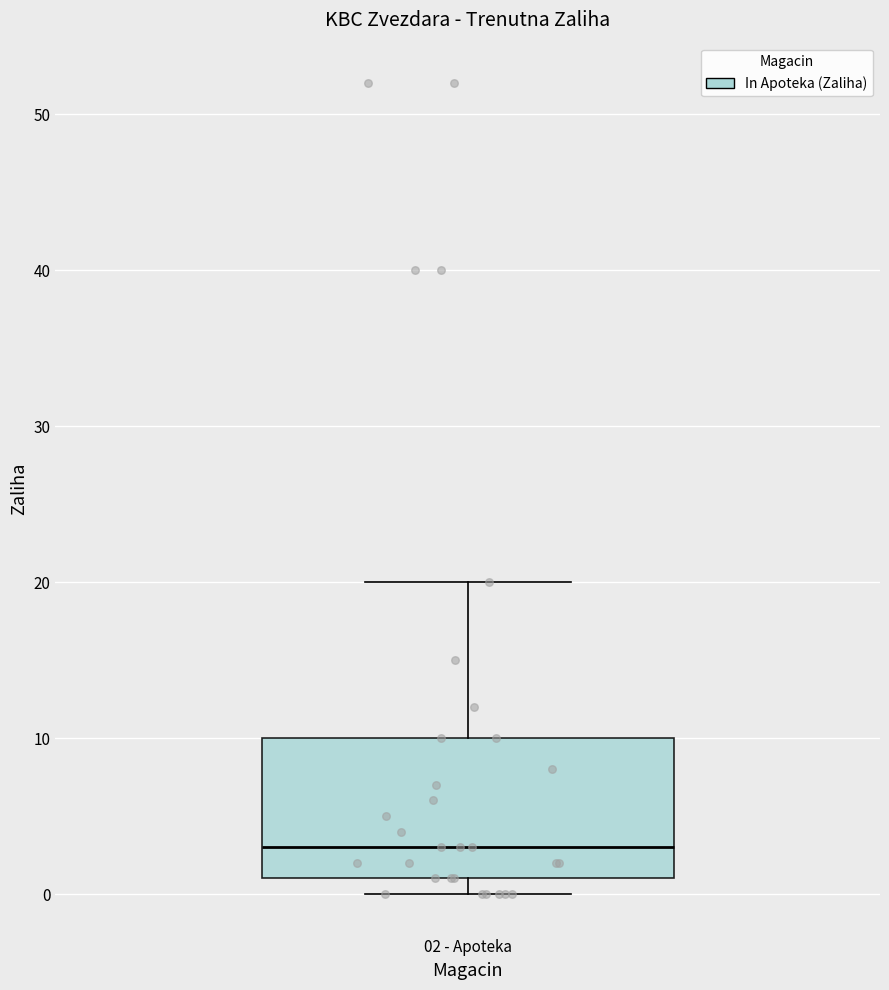

Transcribe this box plot: give where the median line is, the range the box spans, and where the two whiskers end, as read against the y-axis. The values are not printed on the chart, so give them approximately, as read against the axis.

median 3, box 1 to 10, whiskers 0 to 20